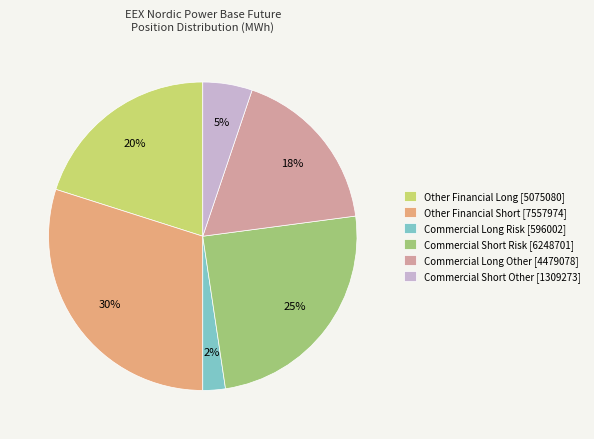

Is there any slice that represents more than half of the pie?

No